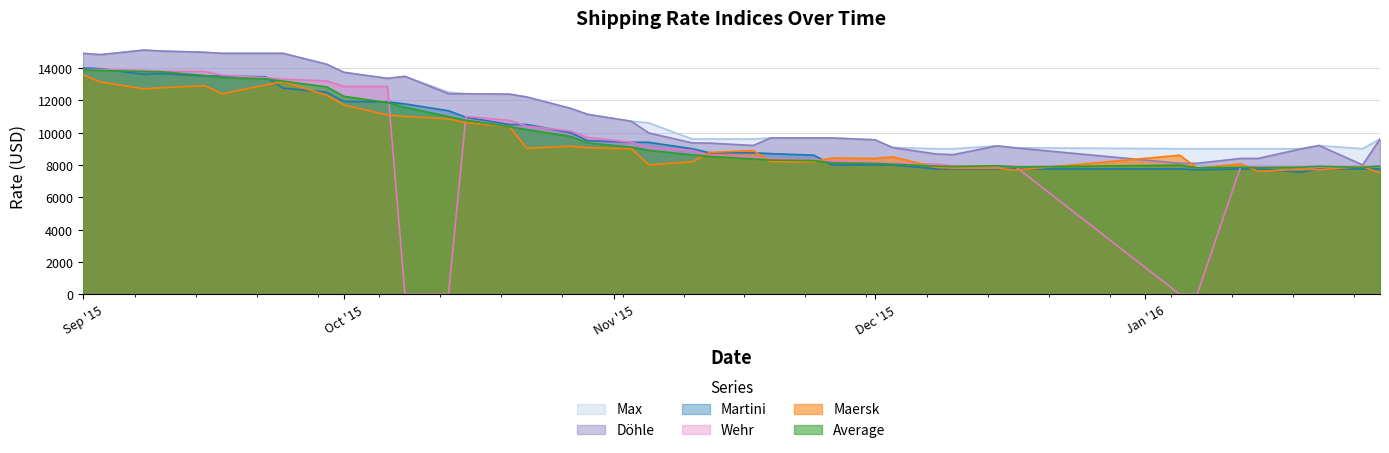

True or false: Max and Wehr intersect in this chart.

False